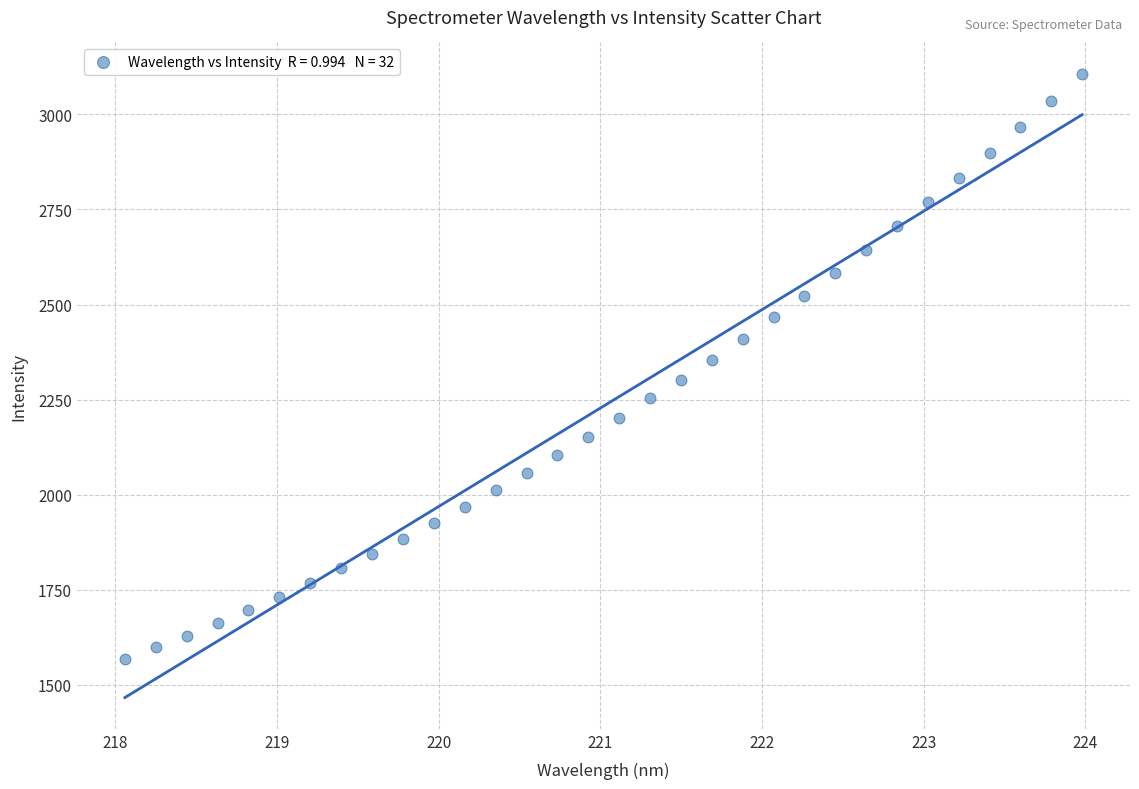

What is the range of Y values (max minus min)?

1540.4